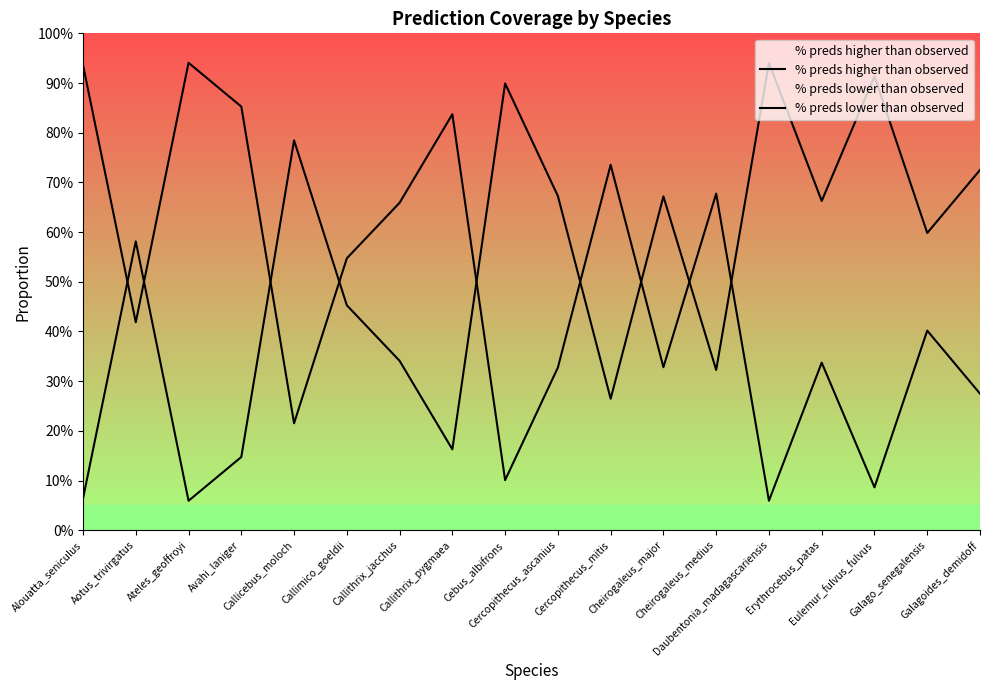

Reading left to right, what are all the values shown in this chart?

% preds higher than observed: Alouatta_seniculus=0.9	Aotus_trivirgatus=0.4	Ateles_geoffroyi=0.9	Avahi_laniger=0.9	Callicebus_moloch=0.2	Callimico_goeldii=0.5	Callithrix_jacchus=0.7	Callithrix_pygmaea=0.8	Cebus_albifrons=0.1	Cercopithecus_ascanius=0.3	Cercopithecus_mitis=0.7	Cheirogaleus_major=0.3	Cheirogaleus_medius=0.7	Daubentonia_madagascariensis=0.1	Erythrocebus_patas=0.3	Eulemur_fulvus_fulvus=0.1	Galago_senegalensis=0.4	Galagoides_demidoff=0.3
% preds lower than observed: Alouatta_seniculus=0.1	Aotus_trivirgatus=0.6	Ateles_geoffroyi=0.1	Avahi_laniger=0.1	Callicebus_moloch=0.8	Callimico_goeldii=0.5	Callithrix_jacchus=0.3	Callithrix_pygmaea=0.2	Cebus_albifrons=0.9	Cercopithecus_ascanius=0.7	Cercopithecus_mitis=0.3	Cheirogaleus_major=0.7	Cheirogaleus_medius=0.3	Daubentonia_madagascariensis=0.9	Erythrocebus_patas=0.7	Eulemur_fulvus_fulvus=0.9	Galago_senegalensis=0.6	Galagoides_demidoff=0.7